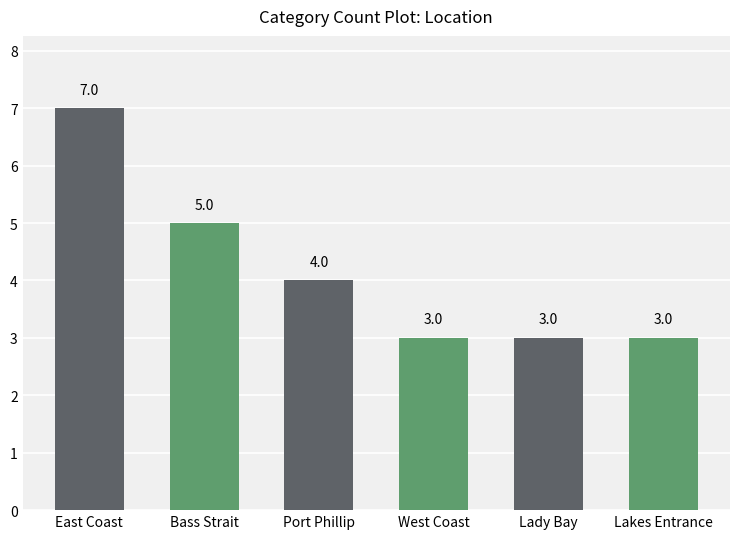

True or false: the data shows 9 at East Coast.

False